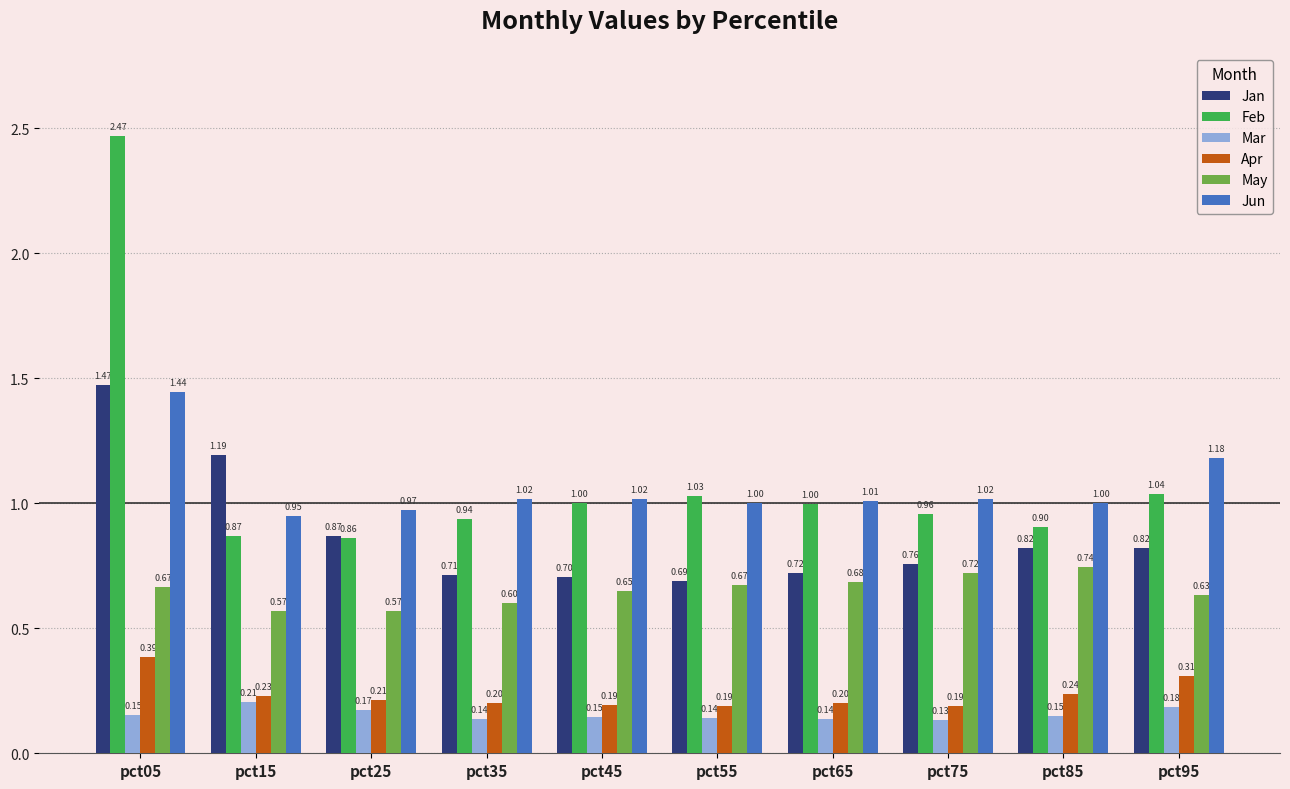

Which series has the largest total across all categories?

Feb